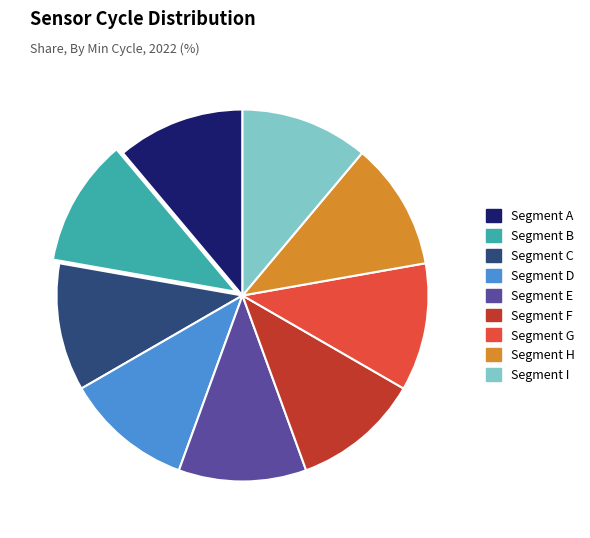

Count the number of slices in the pie.

9